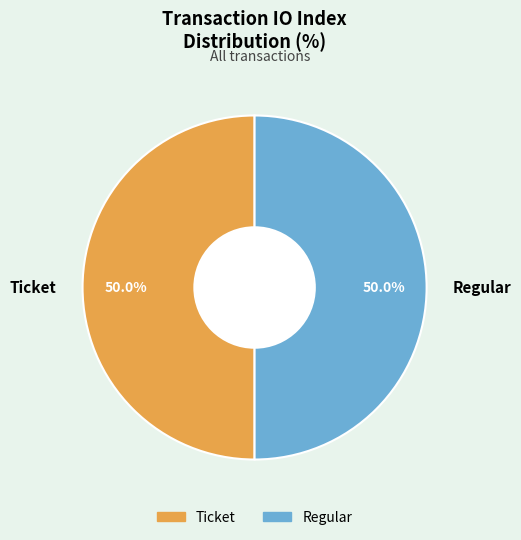

What percentage do Ticket and Regular together represent?

100.0%